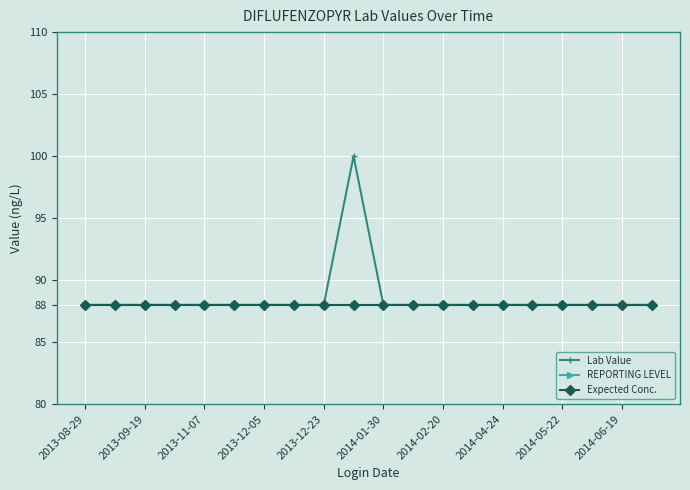

True or false: REPORTING LEVEL has more than 1 interior local peaks.

False